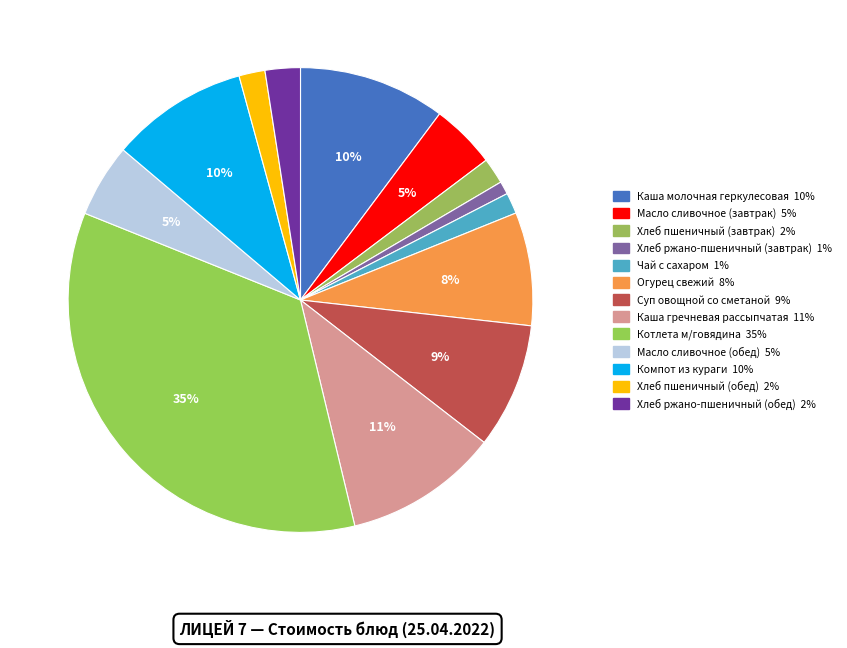

The Каша гречневая рассыпчатая slice represents 1% of the pie. True or false?

False